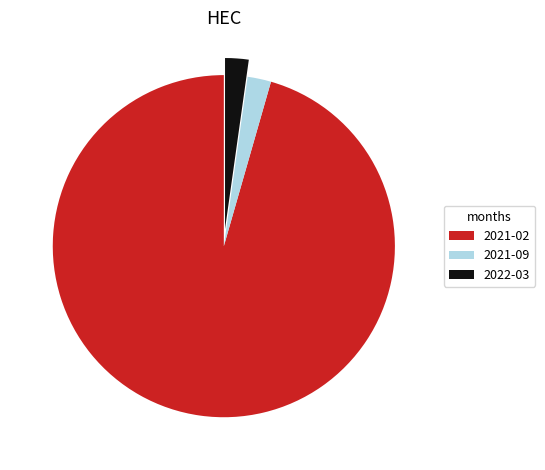

Combined, do 2022-03 and 2021-02 account for over 50%?

Yes